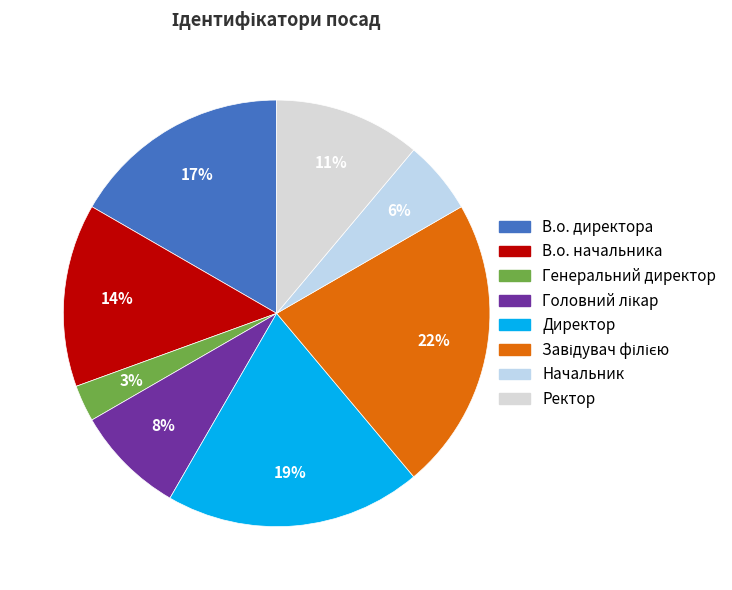

What is the largest slice in the pie chart?

Завідувач філією